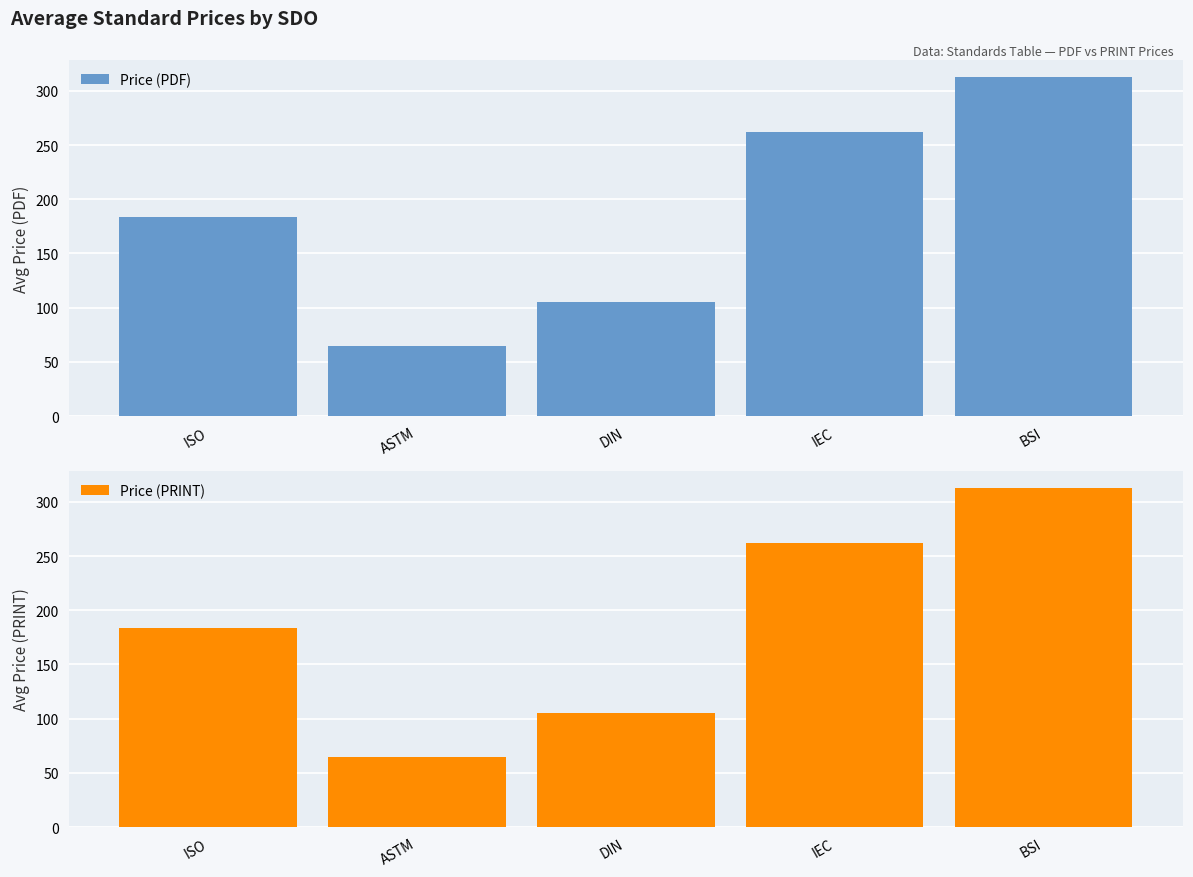

True or false: Price (PRINT) has a value of 88.4 at ASTM.

False